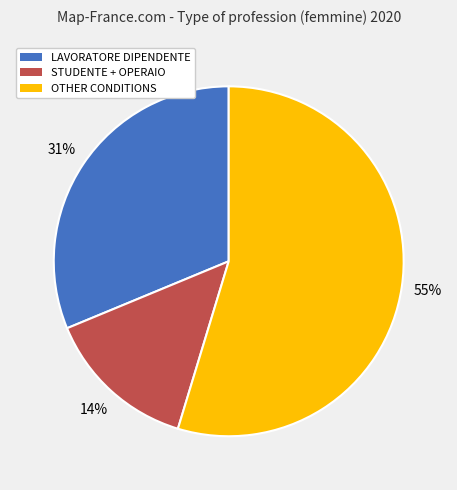

Does any single category account for the majority?

Yes